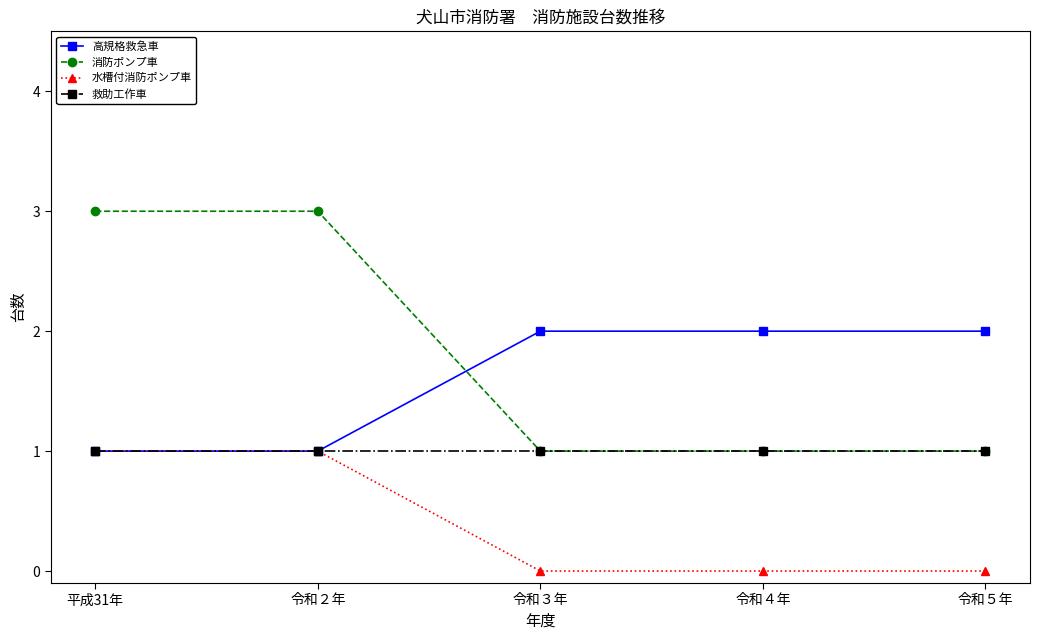

What is the sum of all 消防ポンプ車 values?

9